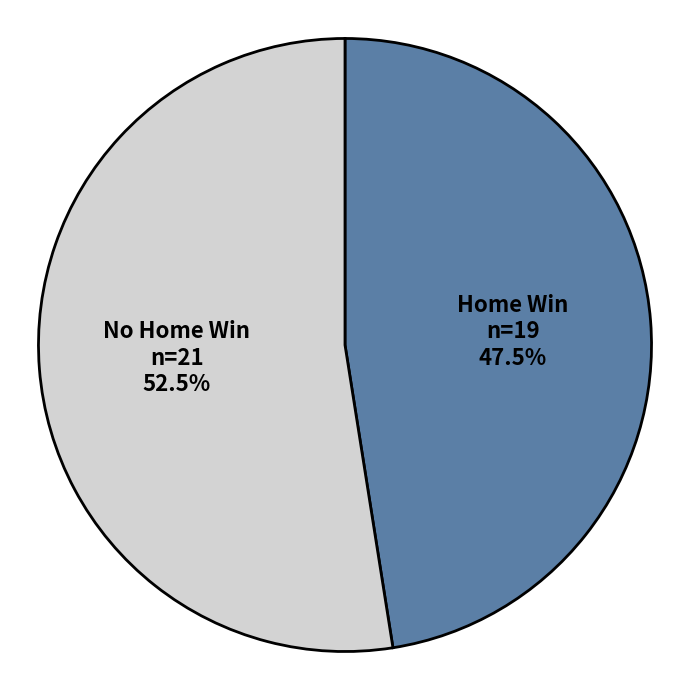

Count the number of slices in the pie.

2